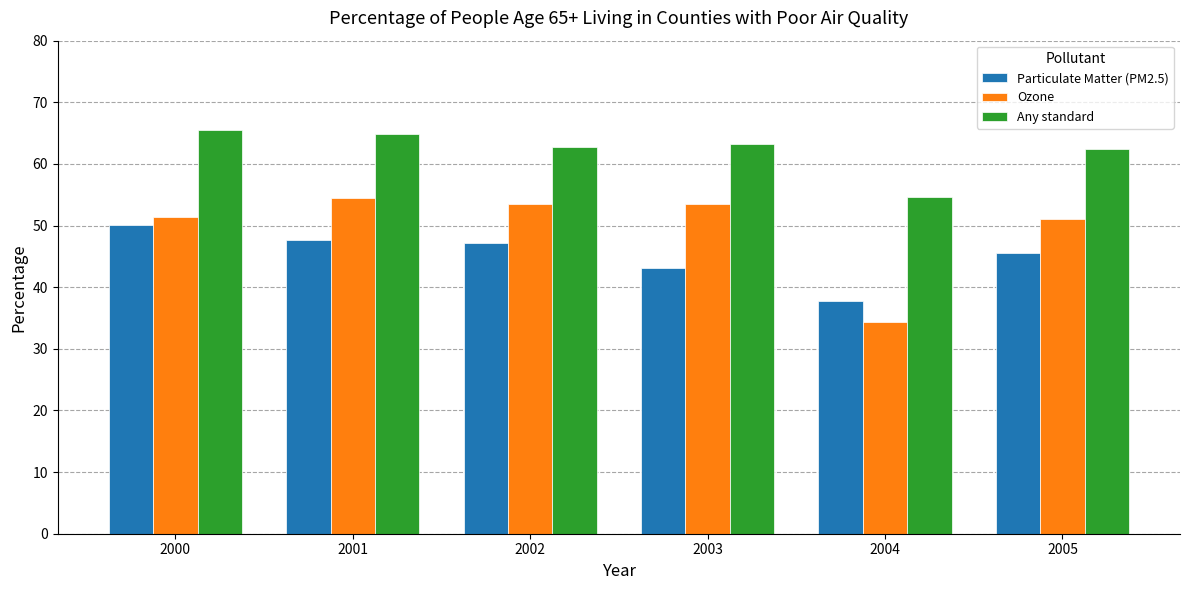

What is the value of the Any standard bar at the 5th from the left?

54.6